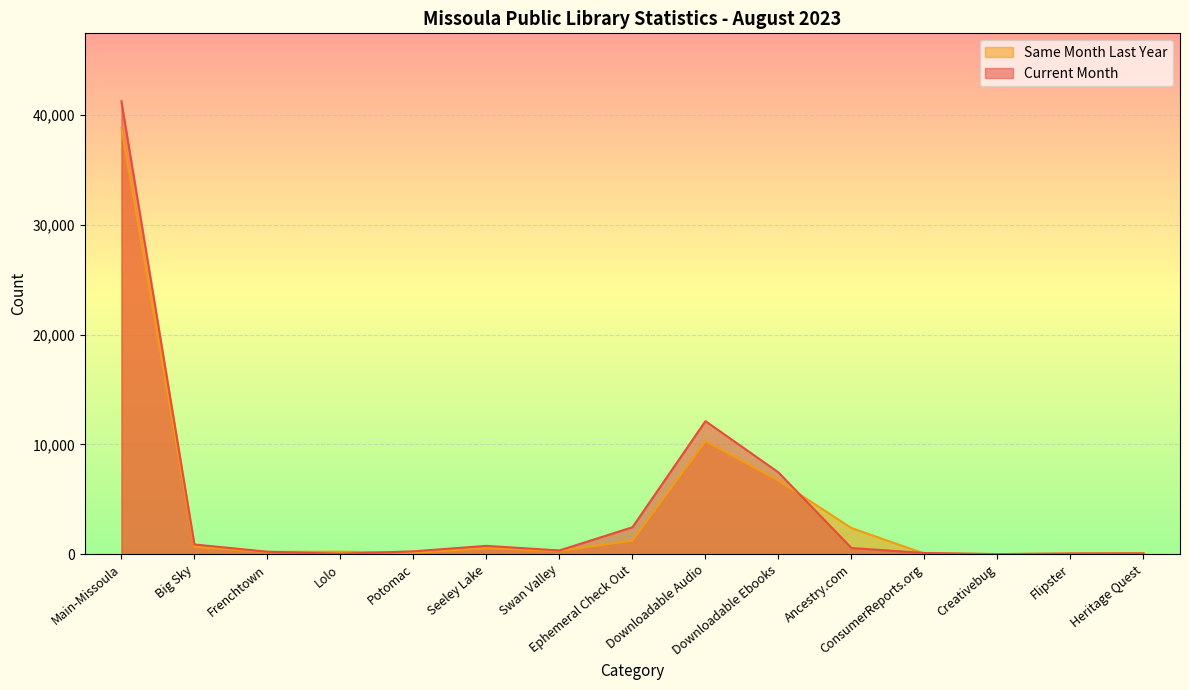

What is the value of the Same Month Last Year point at the 1st from the left?

38843